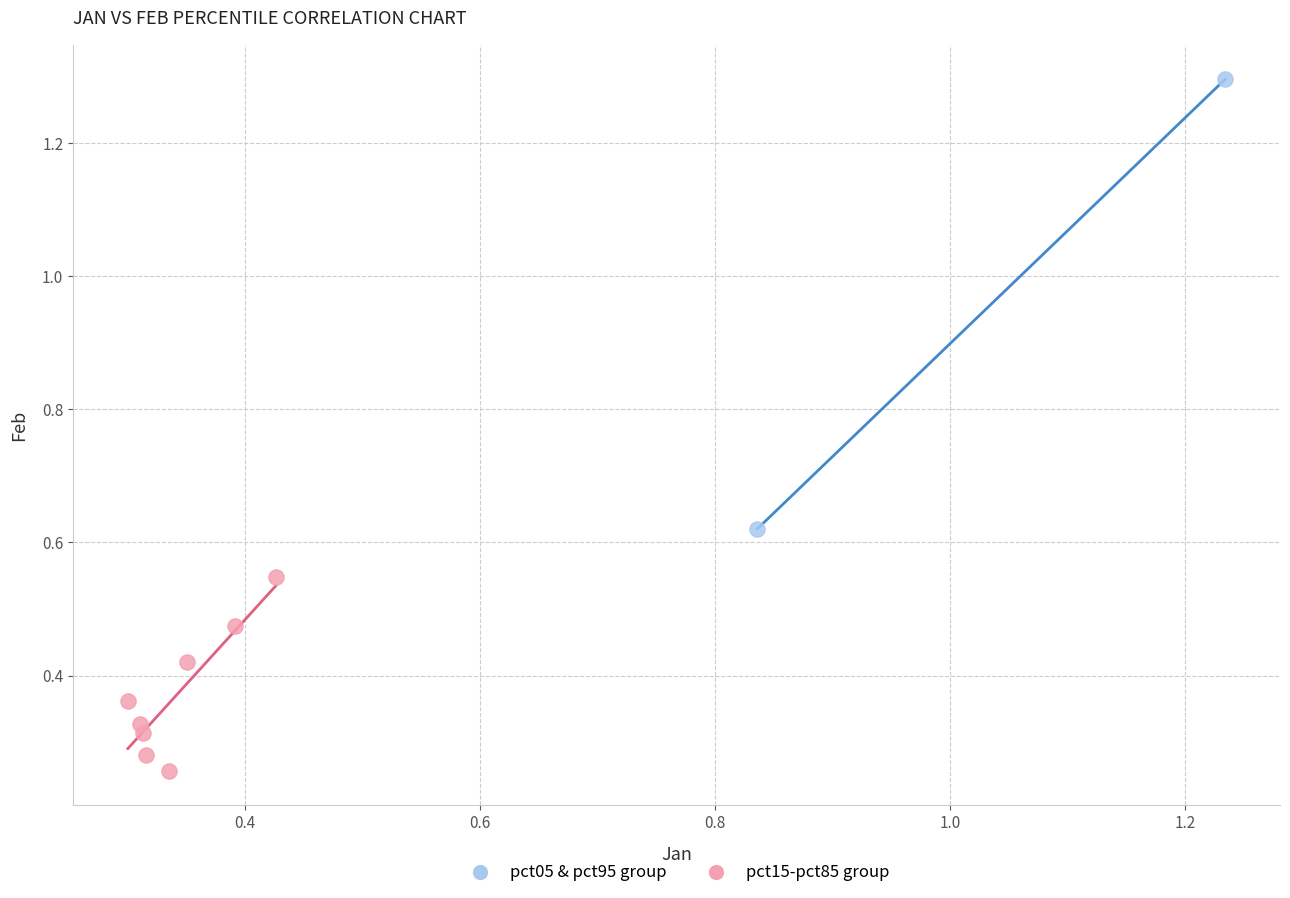

Which series reaches the minimum Y coordinate?

pct15-pct85 group